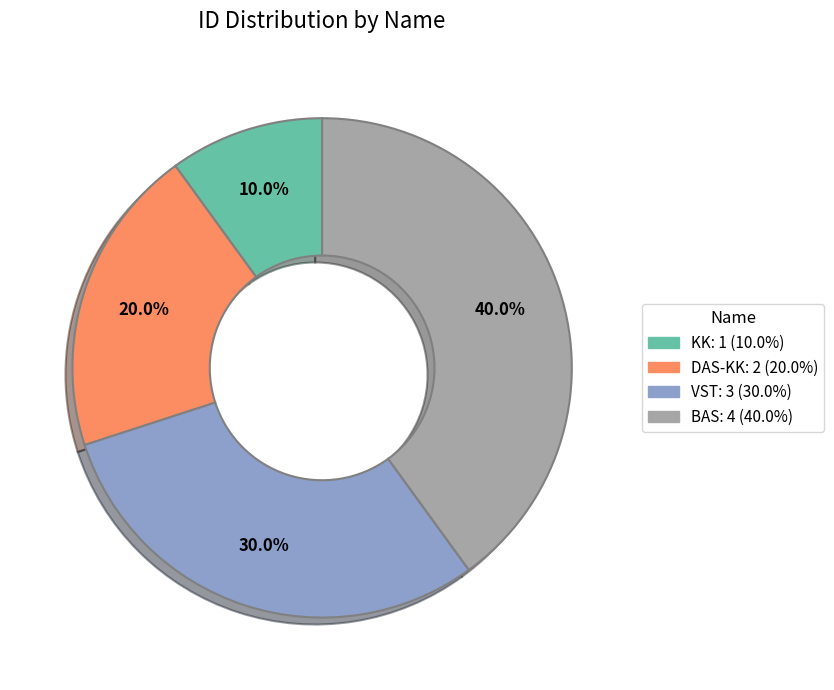

To the nearest percent, what portion does VST represent?

30%